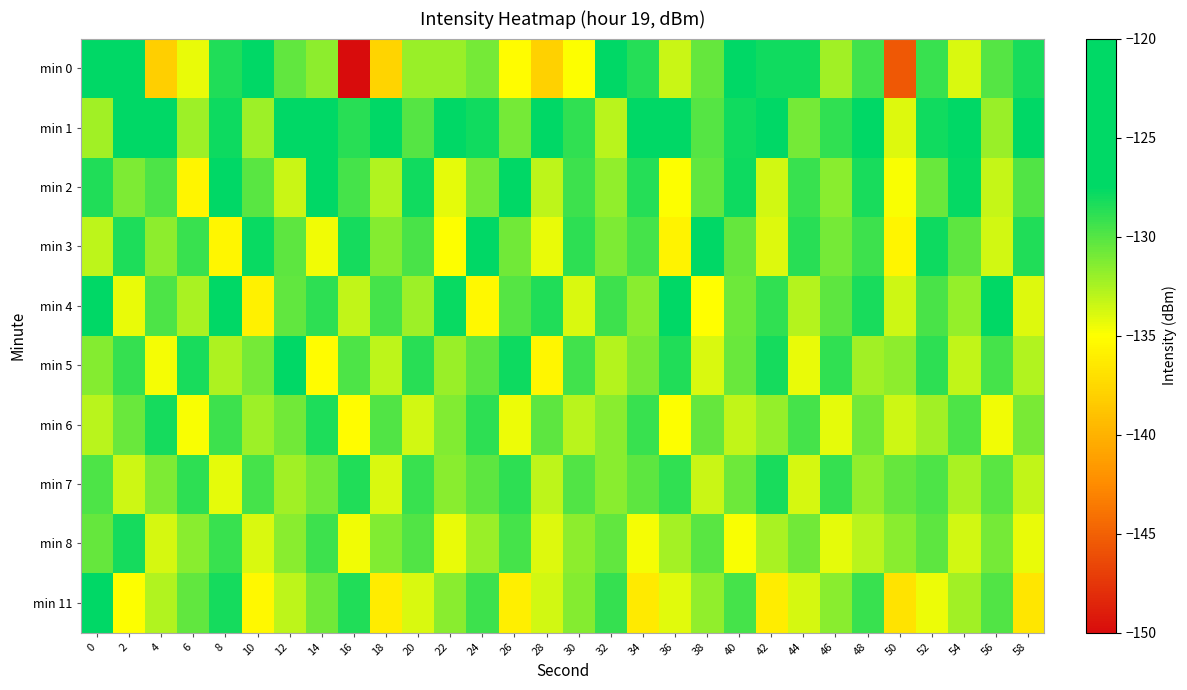

Which series has the largest total across all categories?

min 1